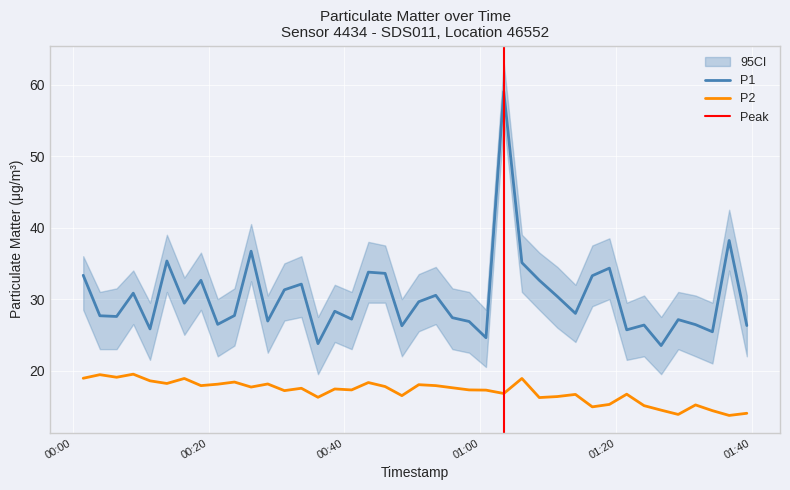

Where is P1 nearest to the value 41?

2023-08-31T01:36:38